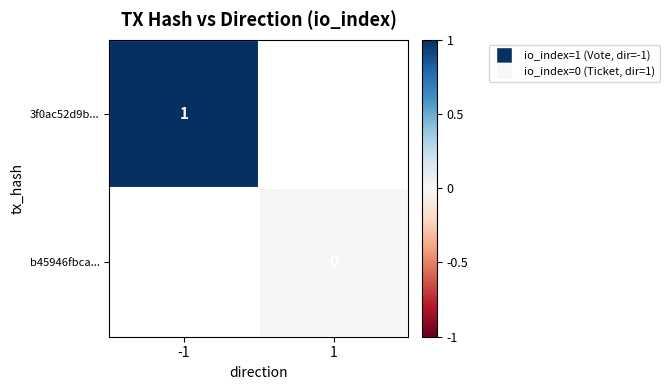

Is the value of b45946fbca... at 1 greater than the value of 3f0ac52d9b... at -1?

No